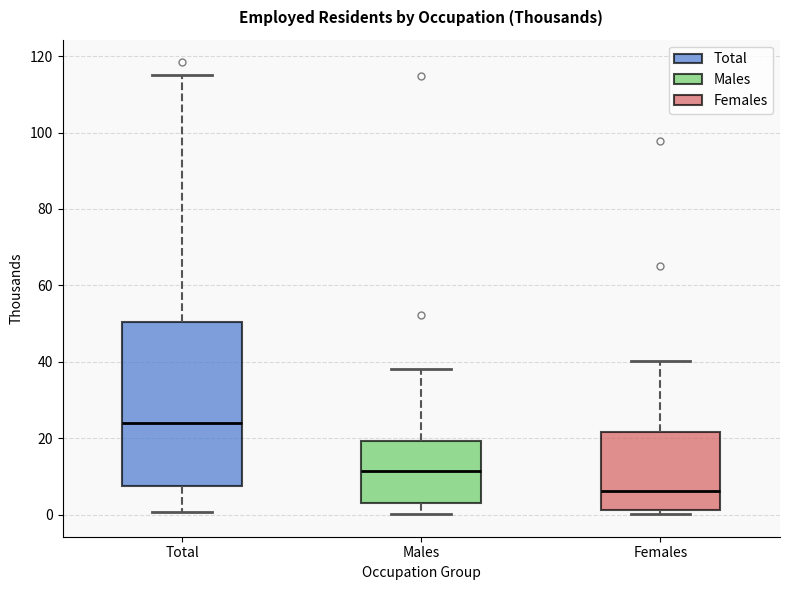

Where is the upper edge of the box for Females on the y-axis? The values are not printed on the chart, so give them approximately, as read against the axis.

22